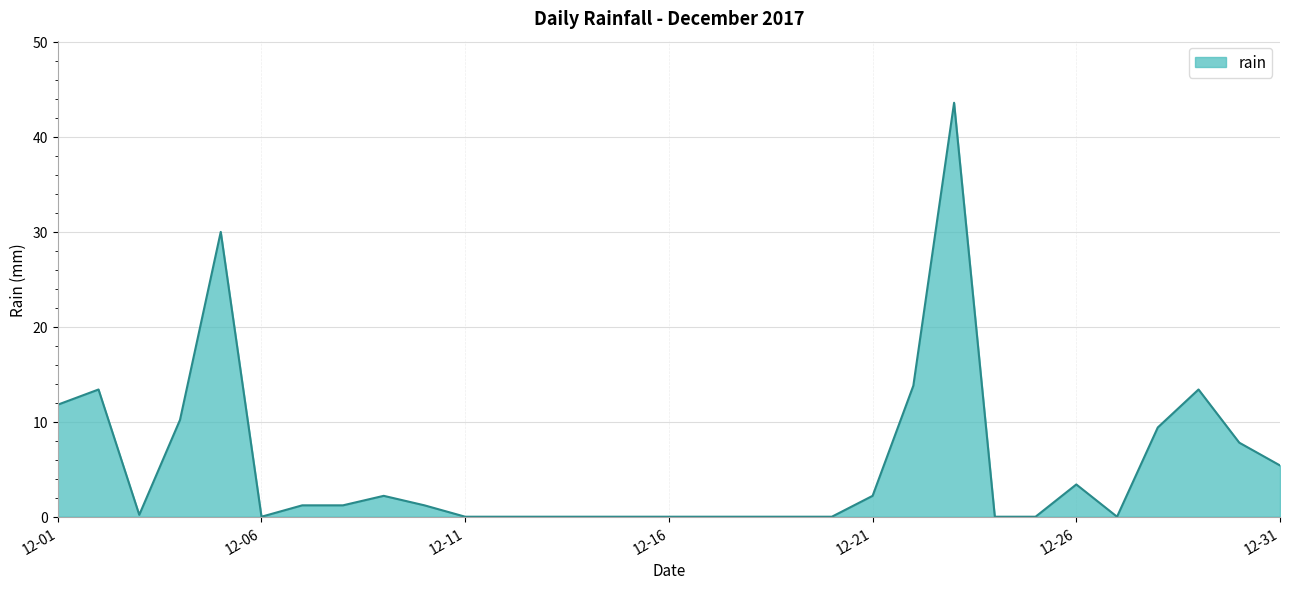

What is the average value?

5.5